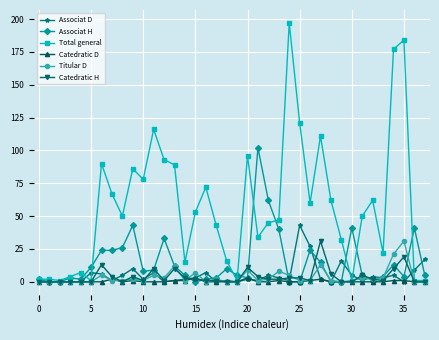

What is the difference between the second highest and second lowest values in the Total general series?

183